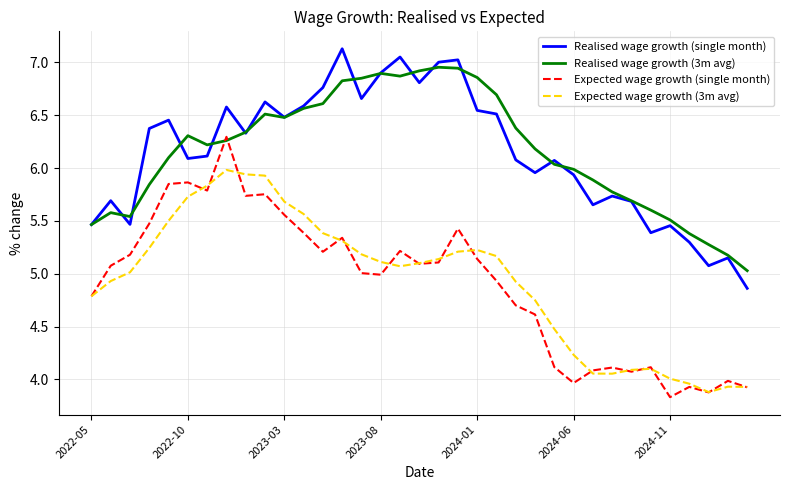

What is the maximum value shown in the chart?

7.1